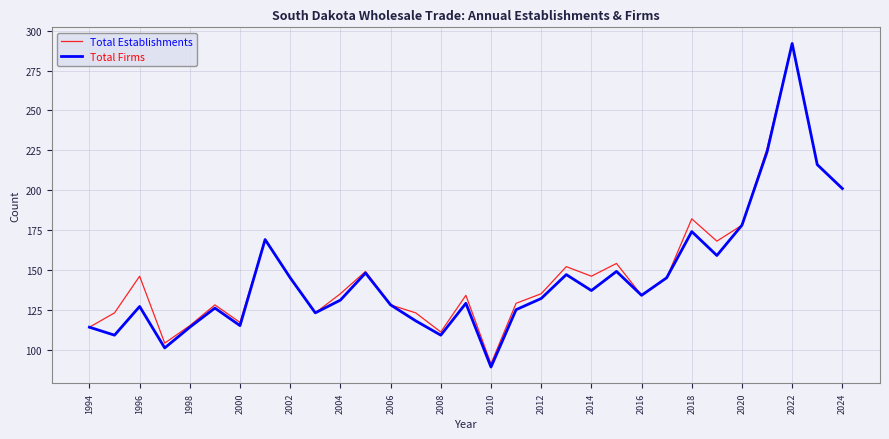

Which series has the largest range (max minus min)?

Total Firms